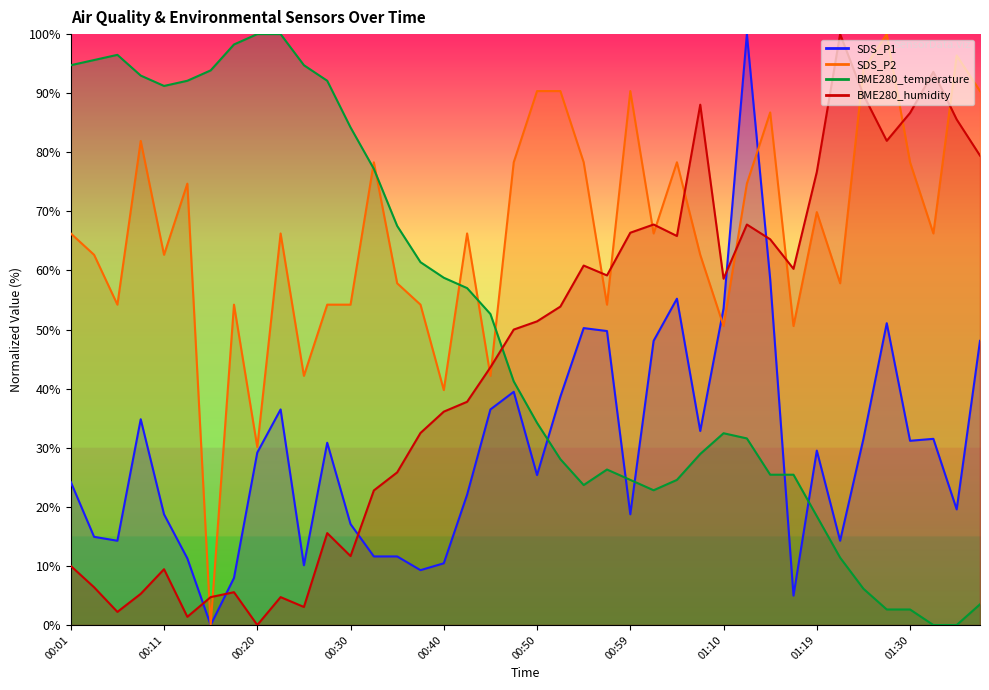

Rank the categories by SDS_P2 value from highest to lowest.

01:28, 01:35, 01:25, 00:50, 00:52, 00:59, 01:38, 01:15, 00:08, 00:33, 00:47, 00:54, 01:04, 01:30, 00:13, 01:12, 01:19, 00:01, 00:23, 00:42, 01:02, 01:33, 00:03, 00:11, 01:07, 00:35, 01:23, 00:06, 00:18, 00:28, 00:30, 00:37, 00:57, 01:10, 01:17, 00:25, 00:45, 00:40, 00:20, 00:16